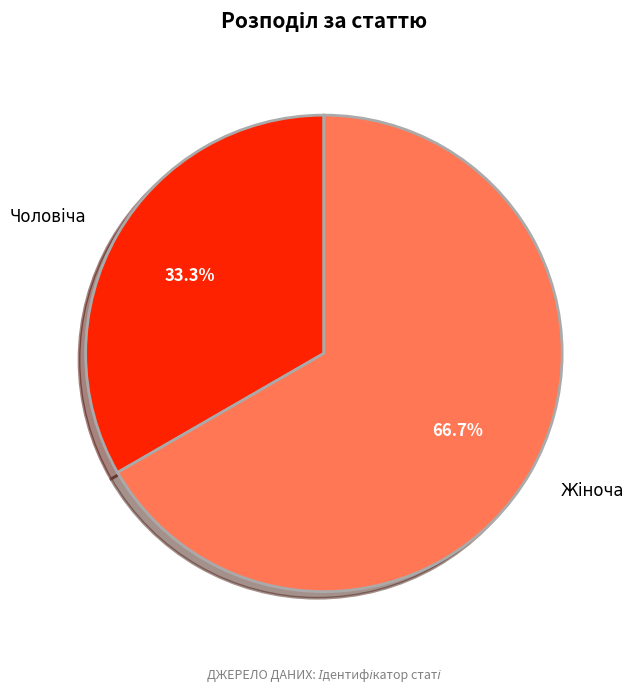

To the nearest percent, what is the difference between the largest and smallest slice percentages?

33%